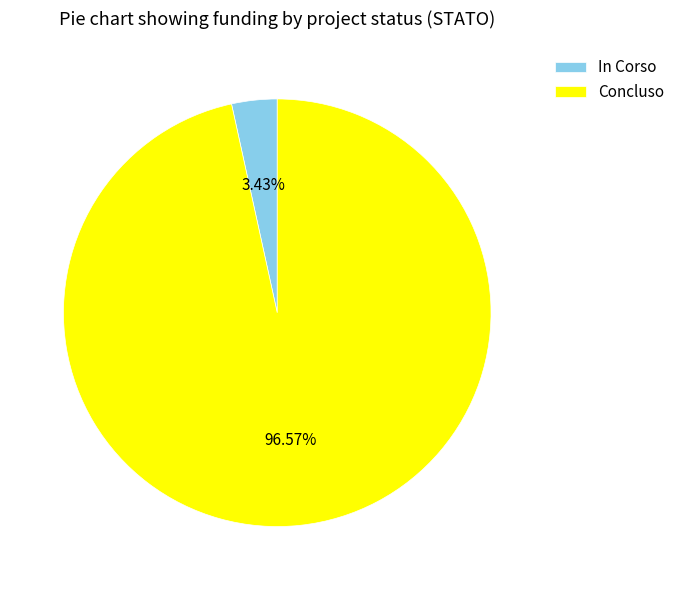

Between In Corso and Concluso, which is larger?

Concluso